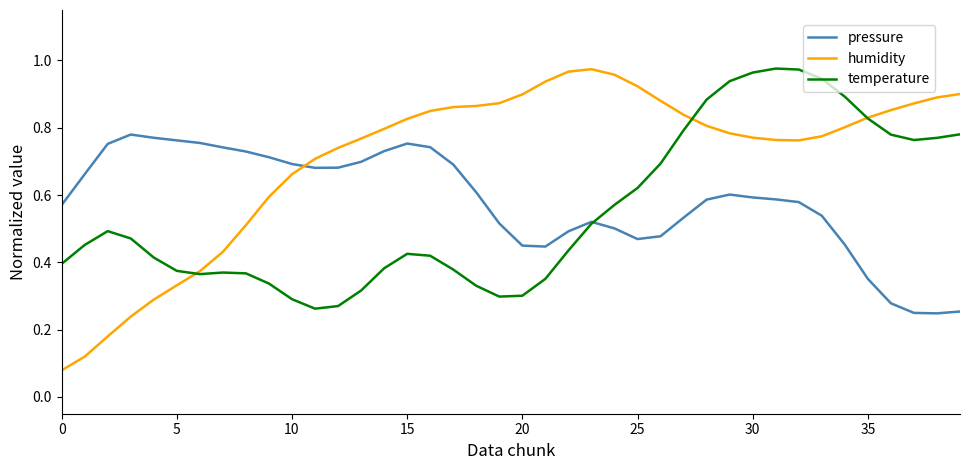

Which series has the largest range (max minus min)?

humidity